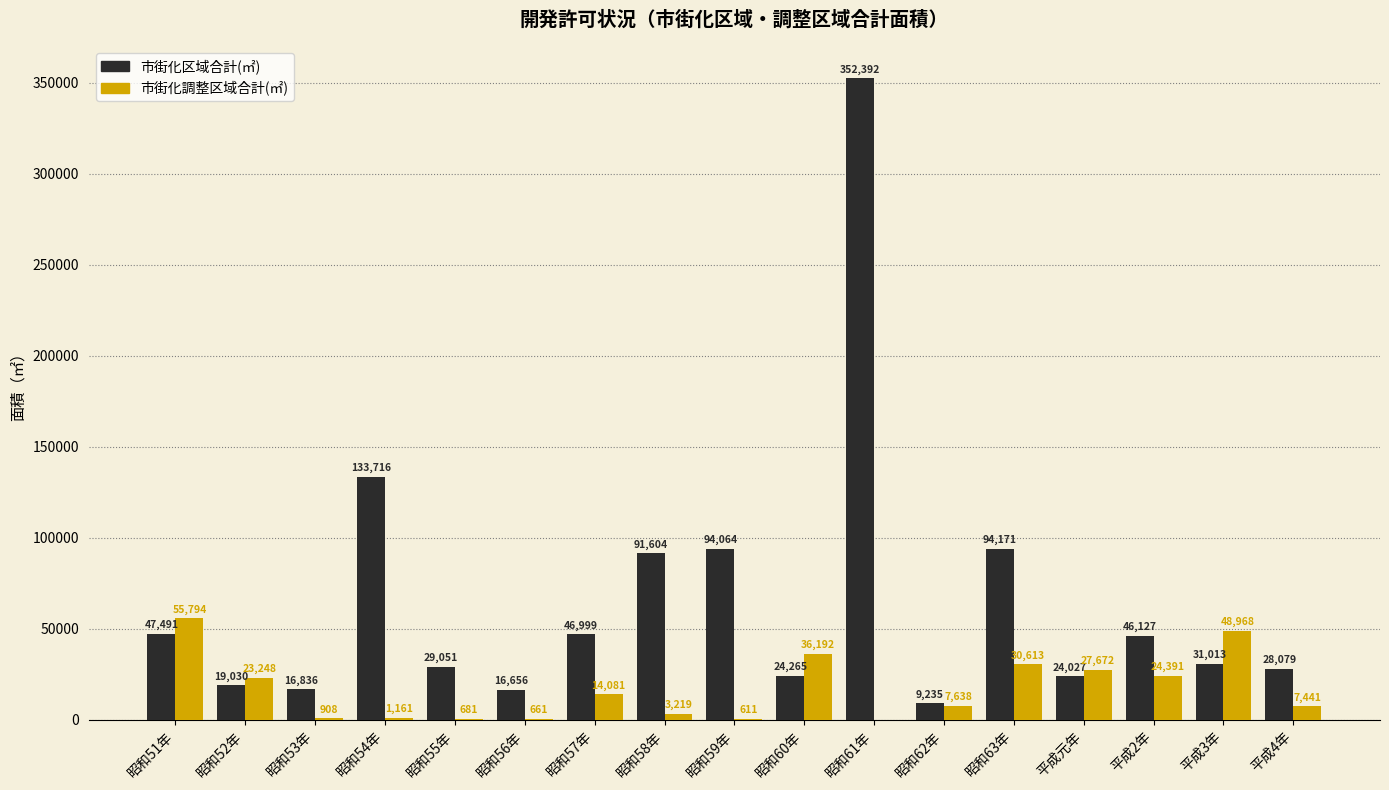

At which category is the sum across all series the highest?

昭和61年